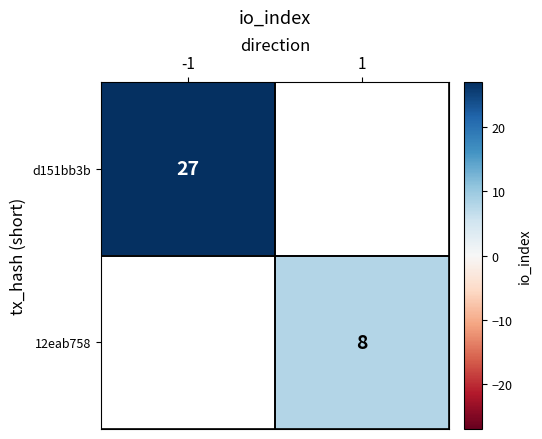

The value of 12eab758 at 1 is 8. True or false?

True